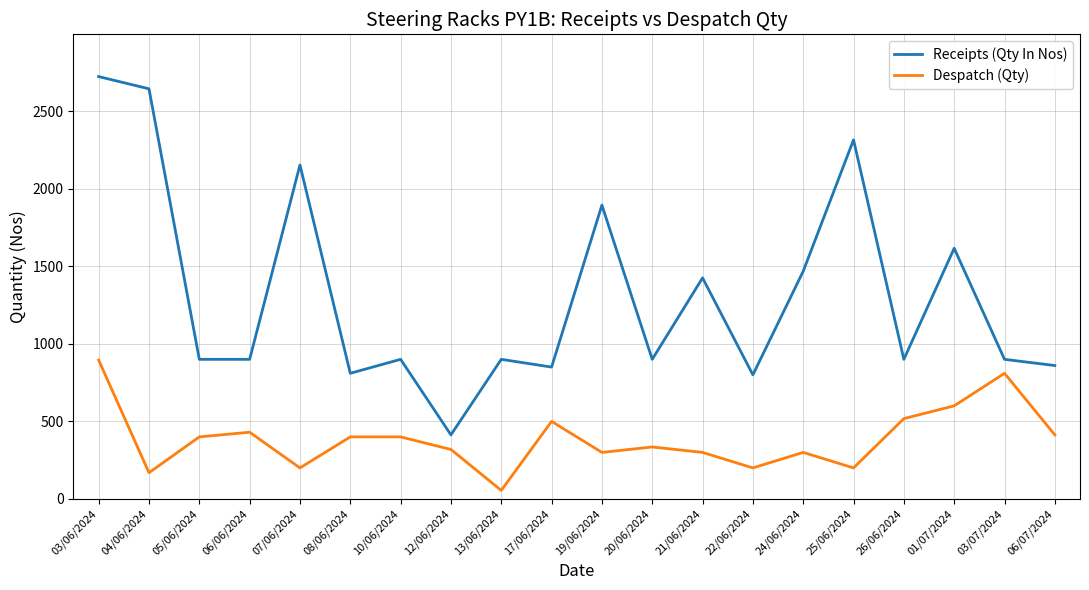

What is the difference between the maximum and minimum values in the Despatch (Qty) series?

840